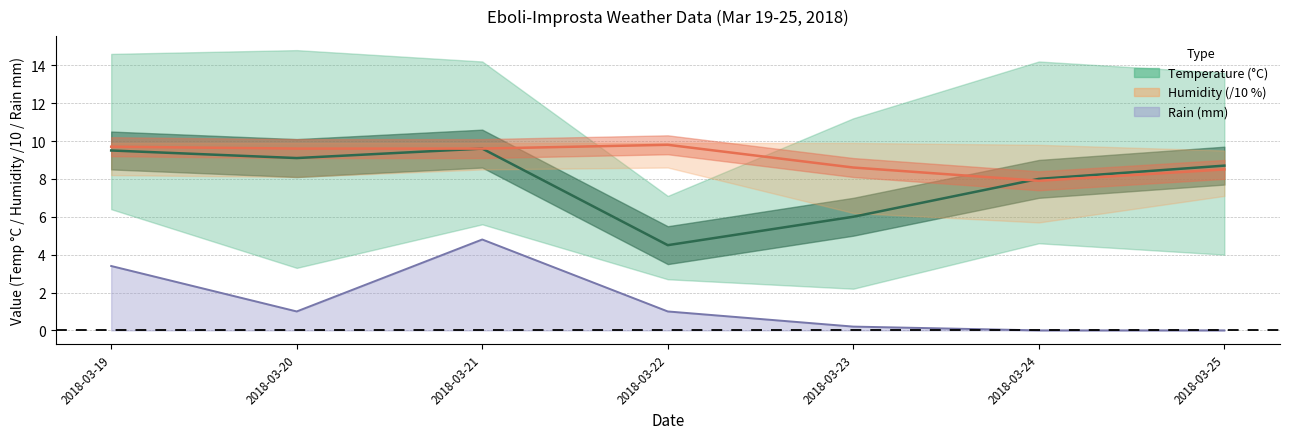

Is it true that Humidity Med /10 equals 9.7 at 2018-03-19?

True